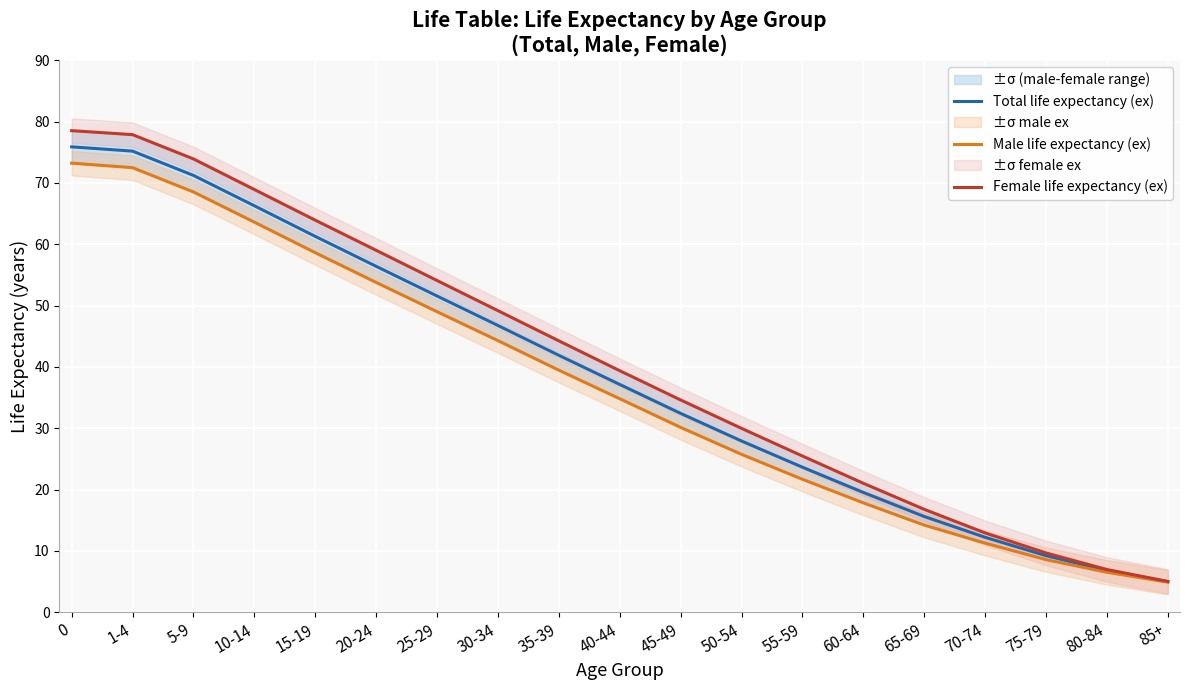

What is the sum of the Male life expectancy (ex) values at 55-59 and 30-34?

65.9